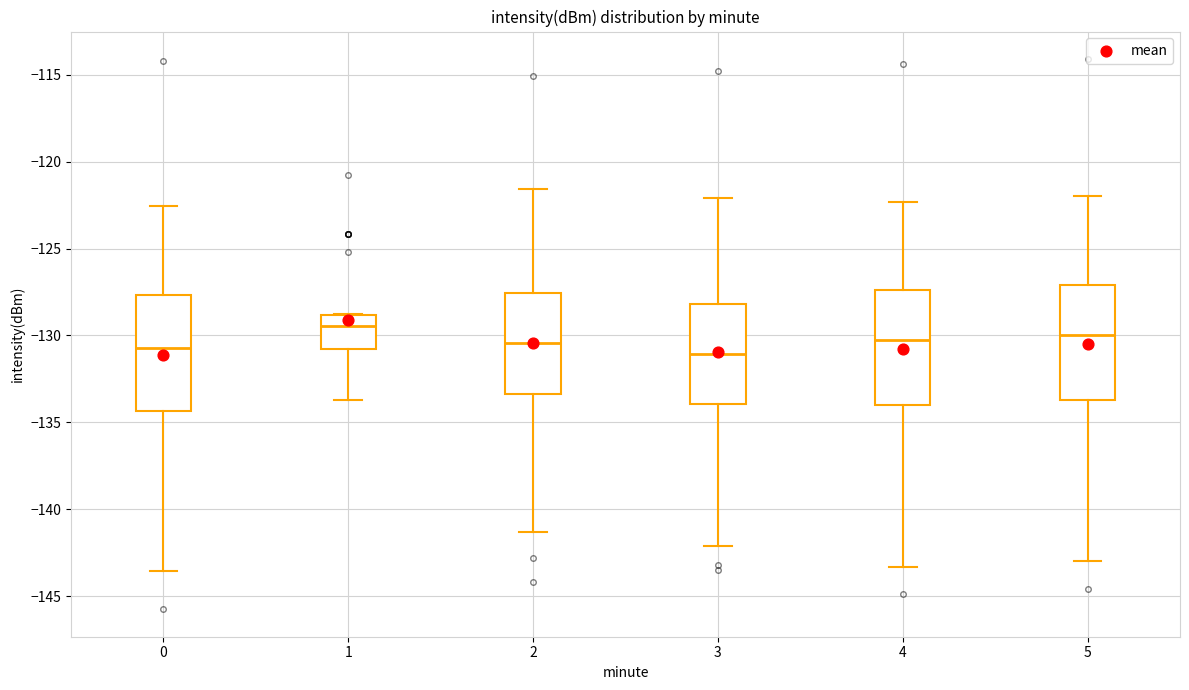

Reading left to right, read every box against the y-axis: the position of its median line, the range the box covers, and the ends of its whiskers. The values are not printed on the chart, so give them approximately, as read against the axis.

0: median -130.5, box -134.5 to -127.5, whiskers -143.5 to -122.5
1: median -129.5, box -131.0 to -129.0, whiskers -133.5 to -129.0
2: median -130.5, box -133.5 to -127.5, whiskers -141.5 to -121.5
3: median -131.0, box -134.0 to -128.0, whiskers -142.0 to -122.0
4: median -130.0, box -134.0 to -127.5, whiskers -143.5 to -122.5
5: median -130.0, box -133.5 to -127.0, whiskers -143.0 to -122.0